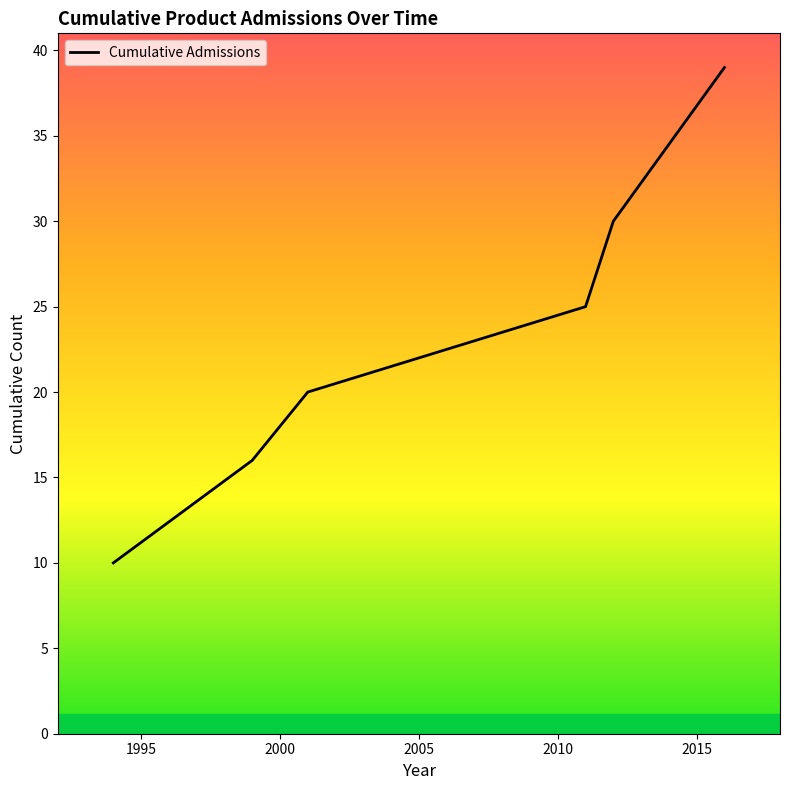

Reading left to right, list all the values displayed in this chart.

10	16	20	25	30	39